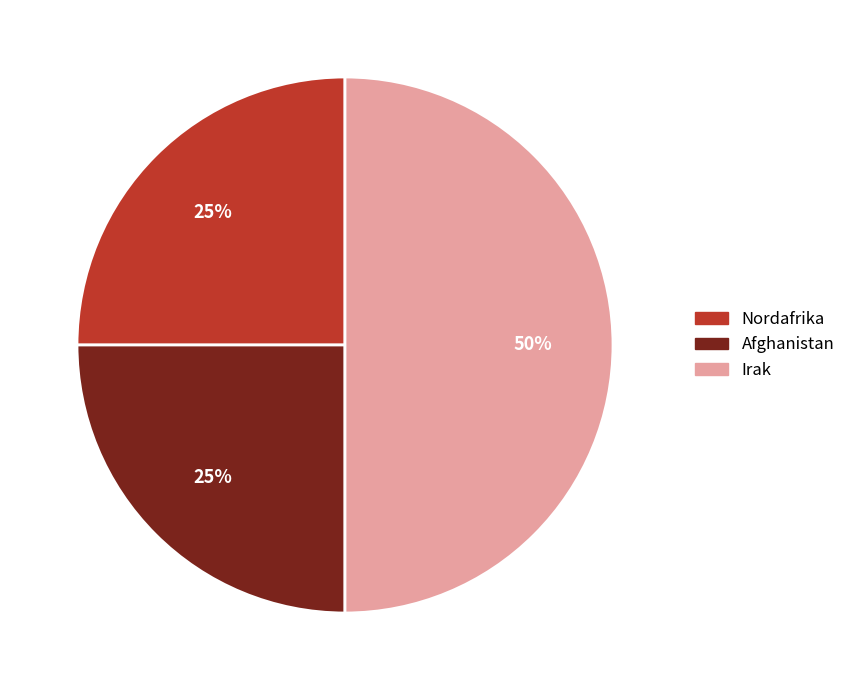

Do Afghanistan and Irak together represent more than half of the pie?

Yes